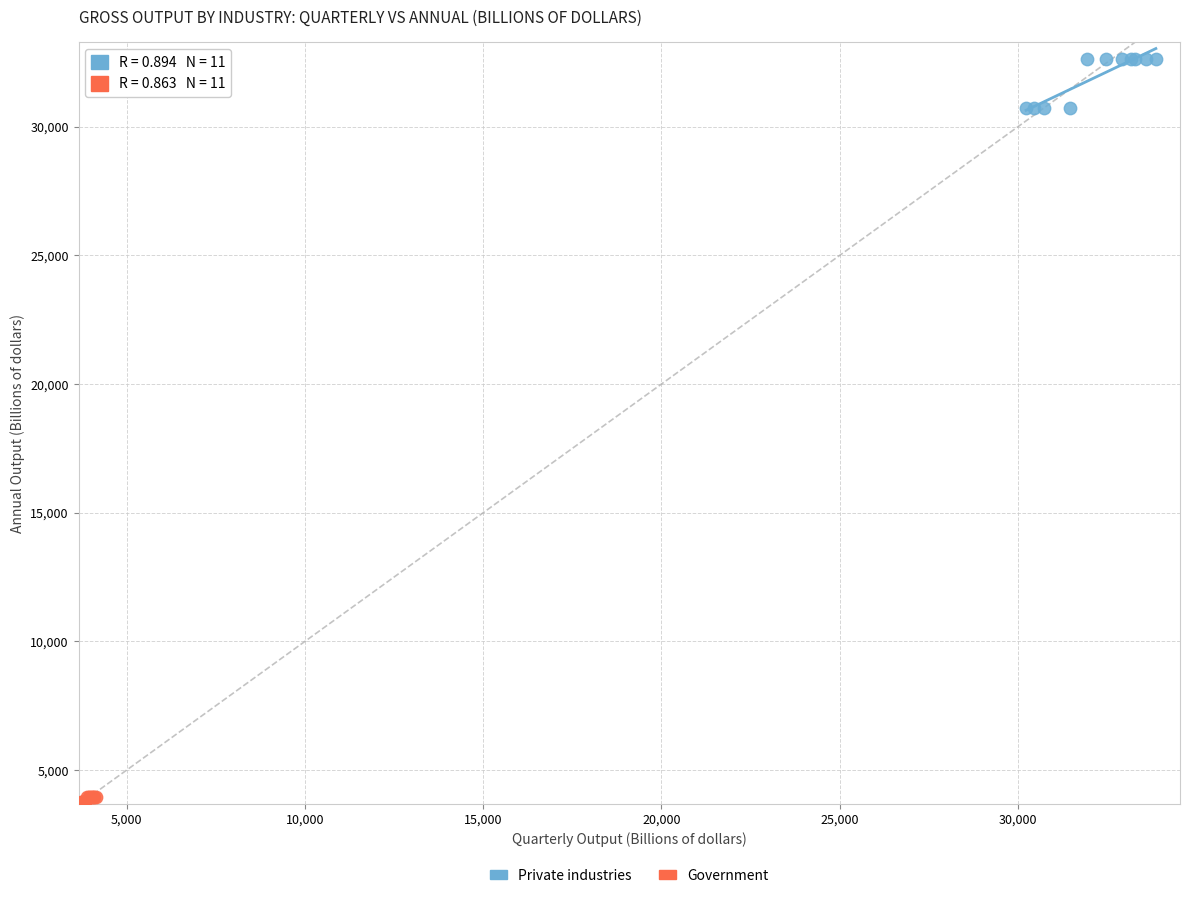

Which series contains the highest Y value?

Private industries